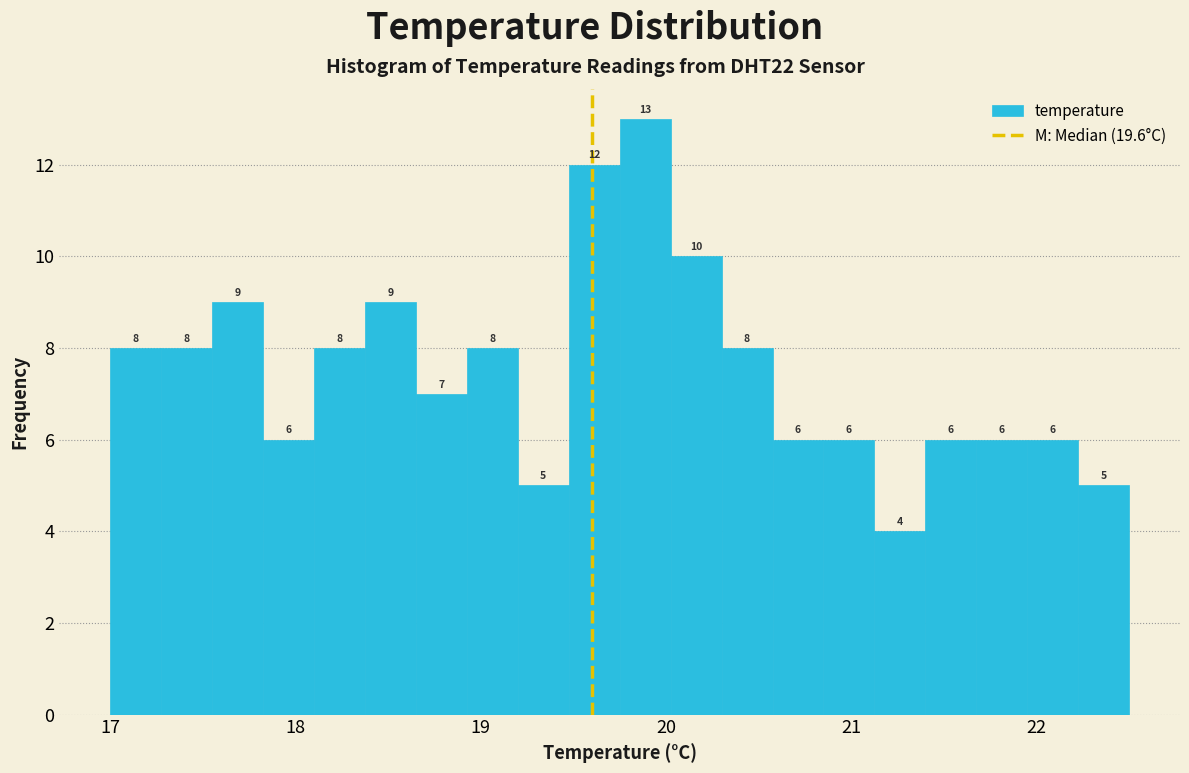

Around what value on the x-axis is the tallest bar? Give the approximate position of its centre, as read against the axis.

19.9